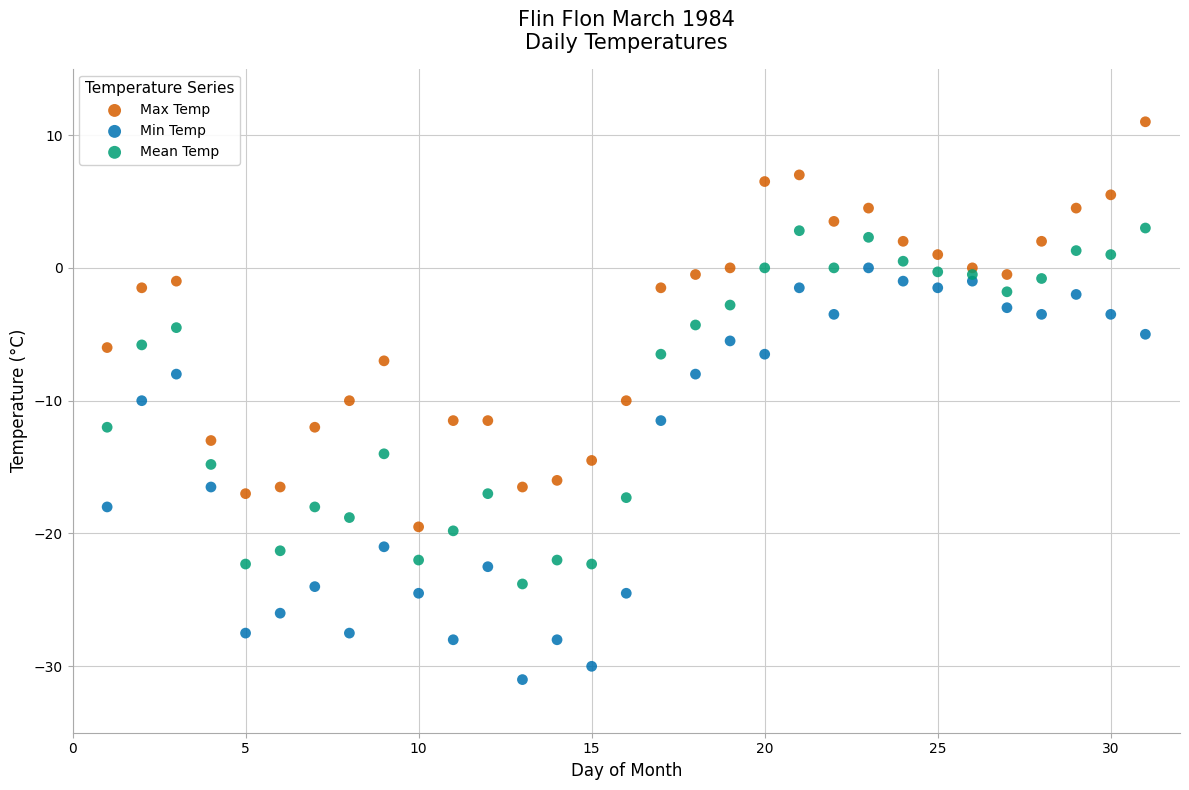

What is the X range (max minus min) for the scatter plot?

30.0